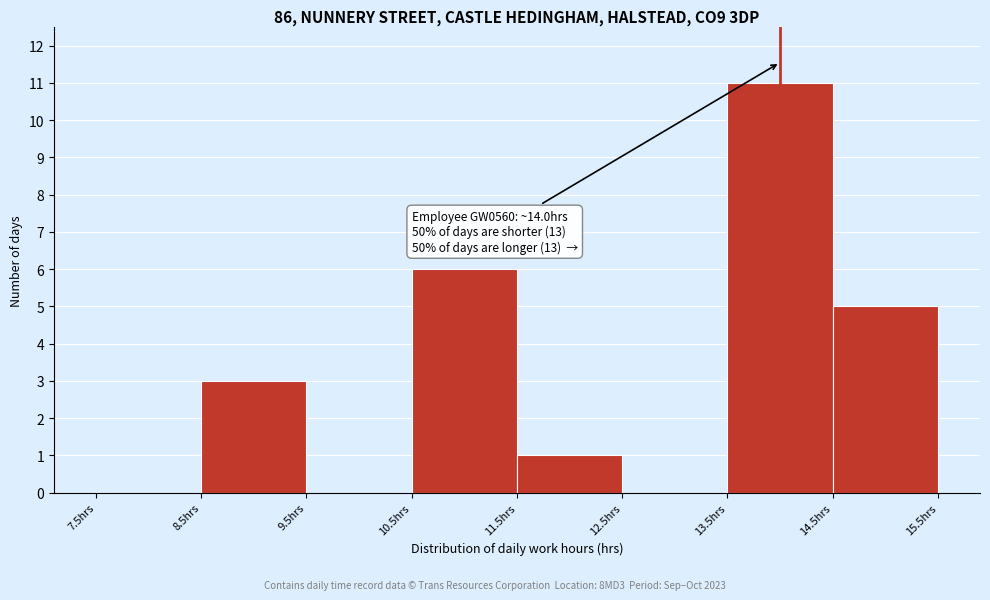

Which range on the x-axis has the tallest bar?

13.5 to 14.5